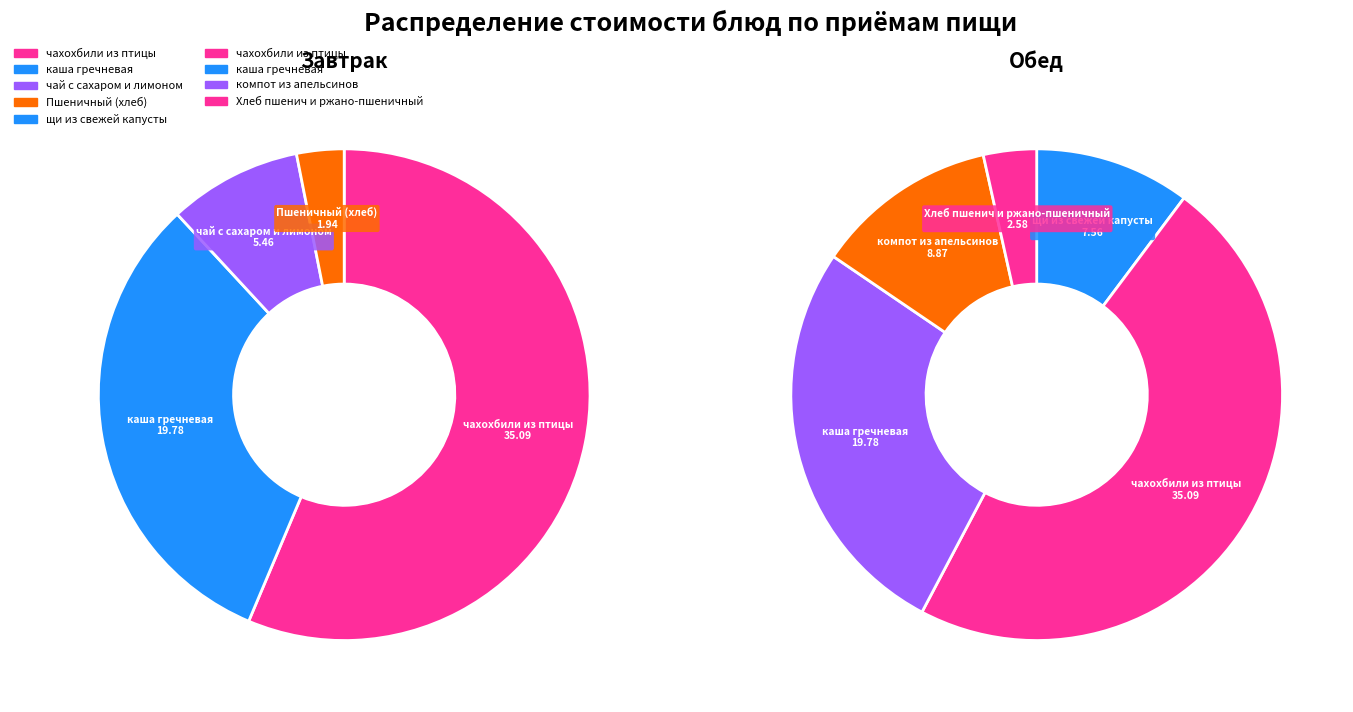

The Пшеничный (хлеб) slice represents 11% of the pie. True or false?

False